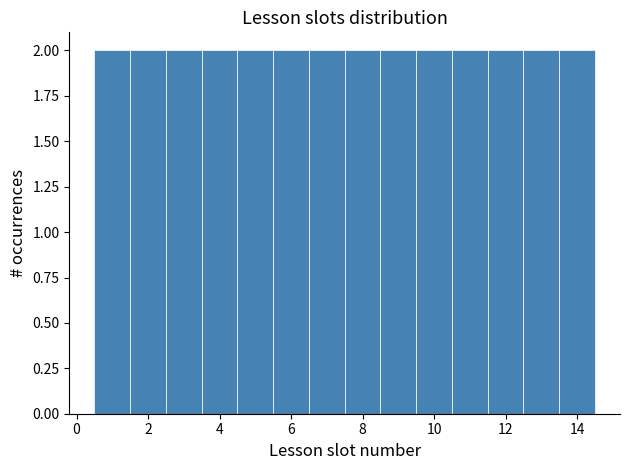

How tall is the bar that spans 2.5 to 3.5 on the x-axis? Neither the bar edges nor the heights are printed on the chart, so give them approximately, as read against the axes.

2